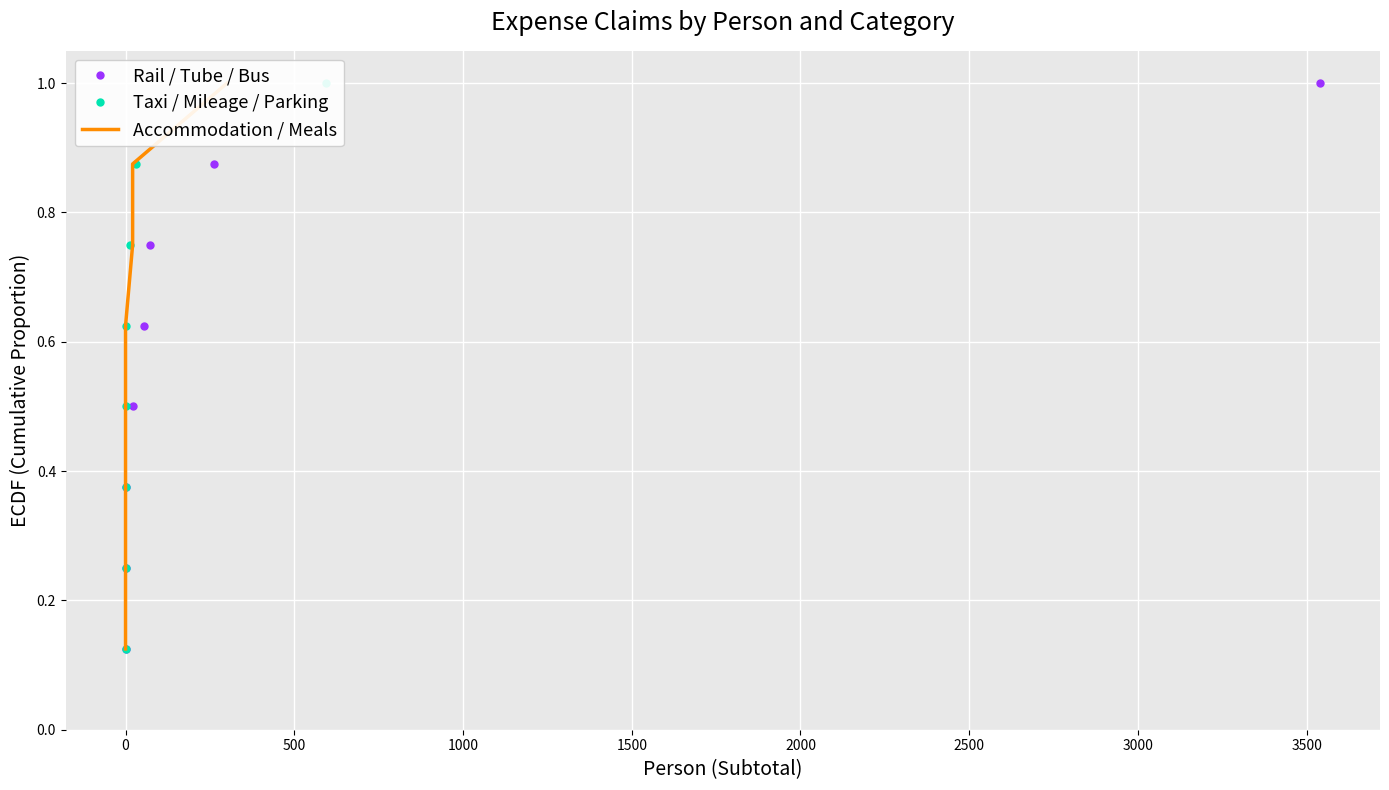

The Accommodation / Meals series shows 1.2 at 2000. True or false?

False